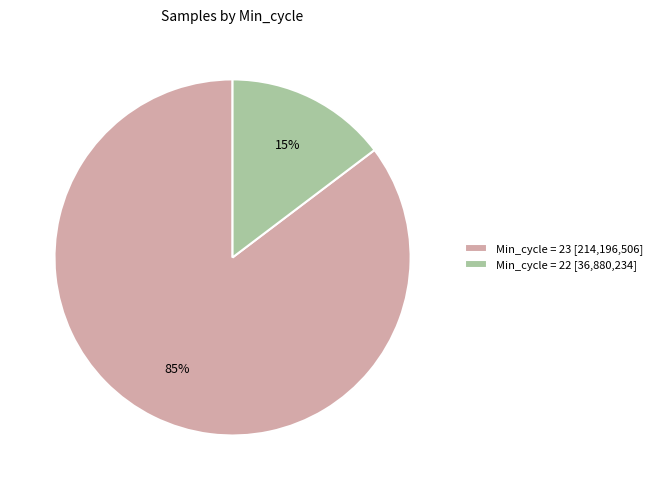

How many segments does this pie chart have?

2